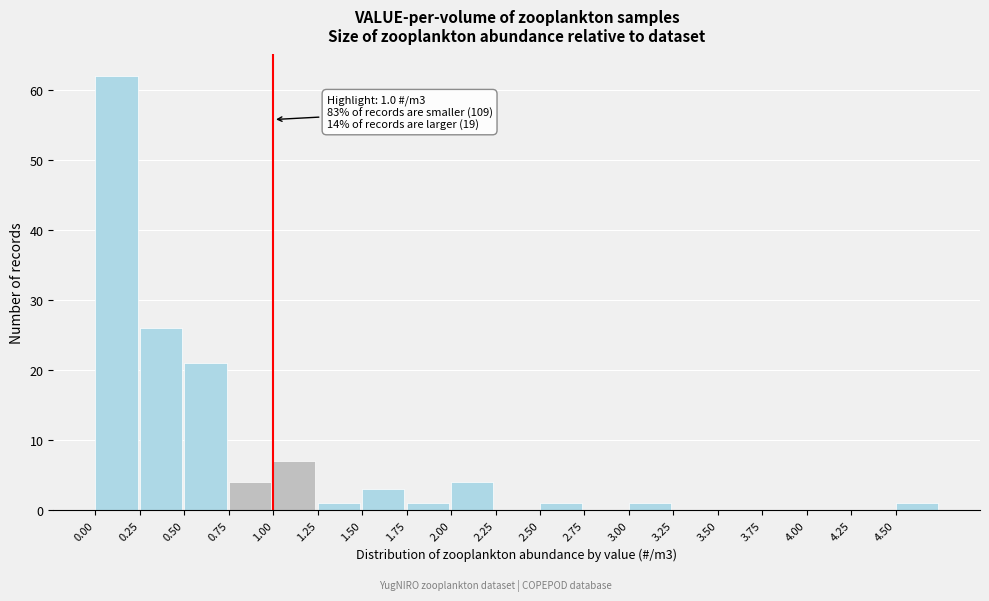

Over which range of the x-axis is the bar tallest?

0.00 to 0.25